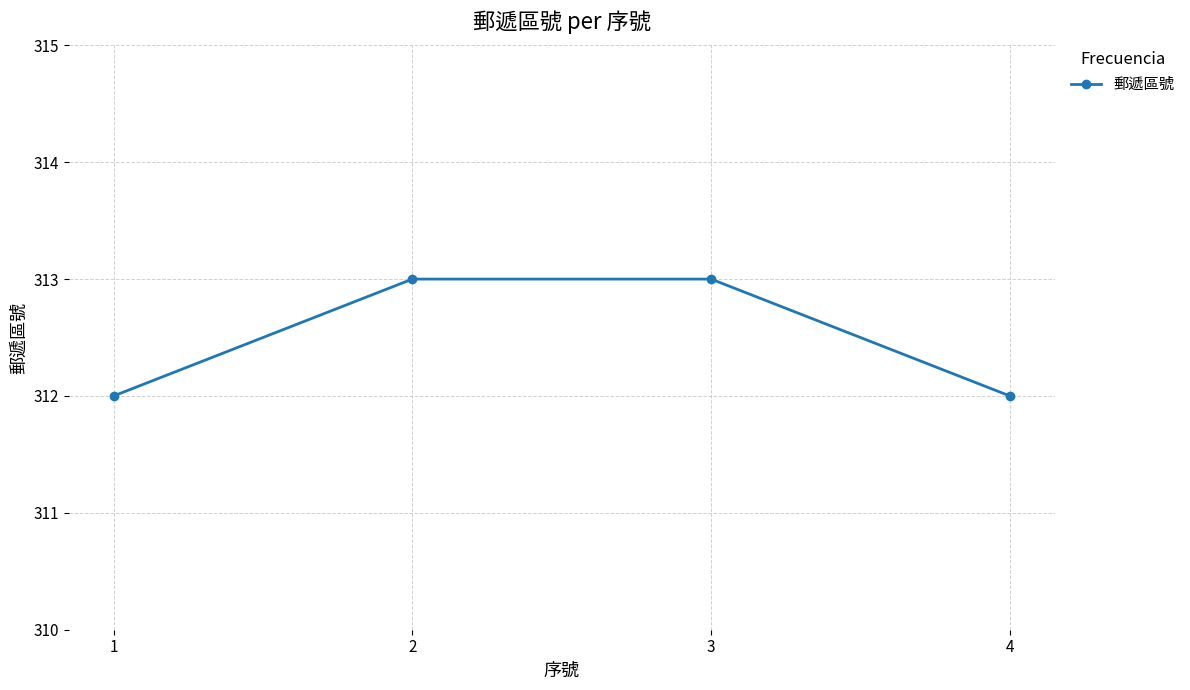

Which has a higher value, 2 or 4?

2